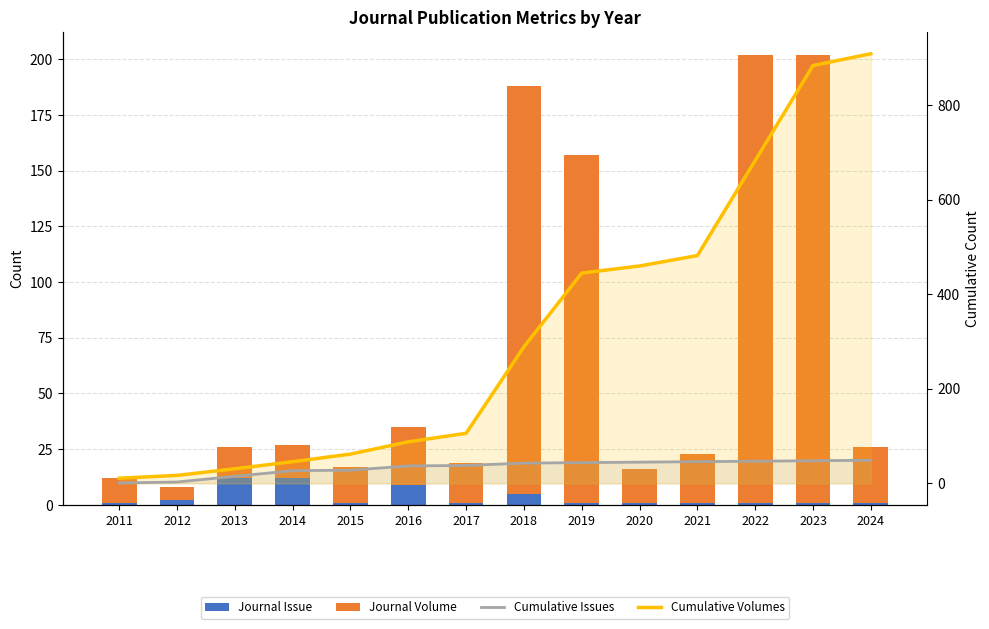

Rank the series at 2024 from highest to lowest value.

Cumulative Volumes, Cumulative Issues, Journal Volume, Journal Issue